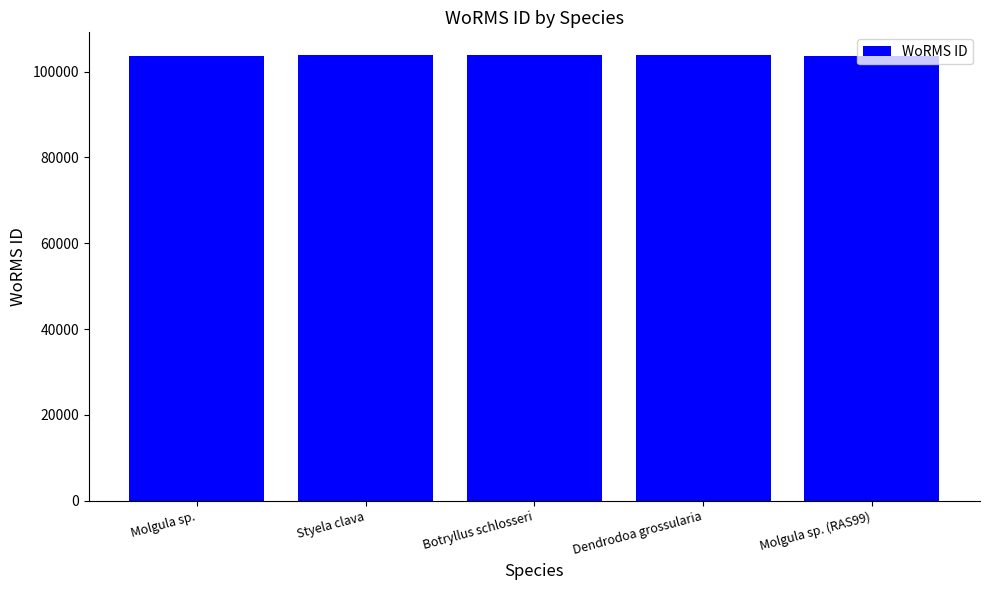

What is the smallest value displayed?

103509